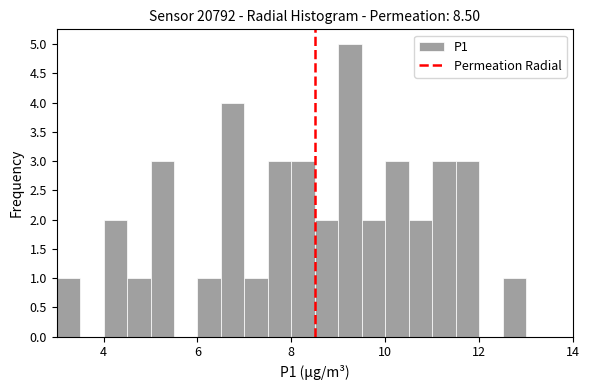

Around what value on the x-axis is the tallest bar? Give the approximate position of its centre, as read against the axis.

9.2